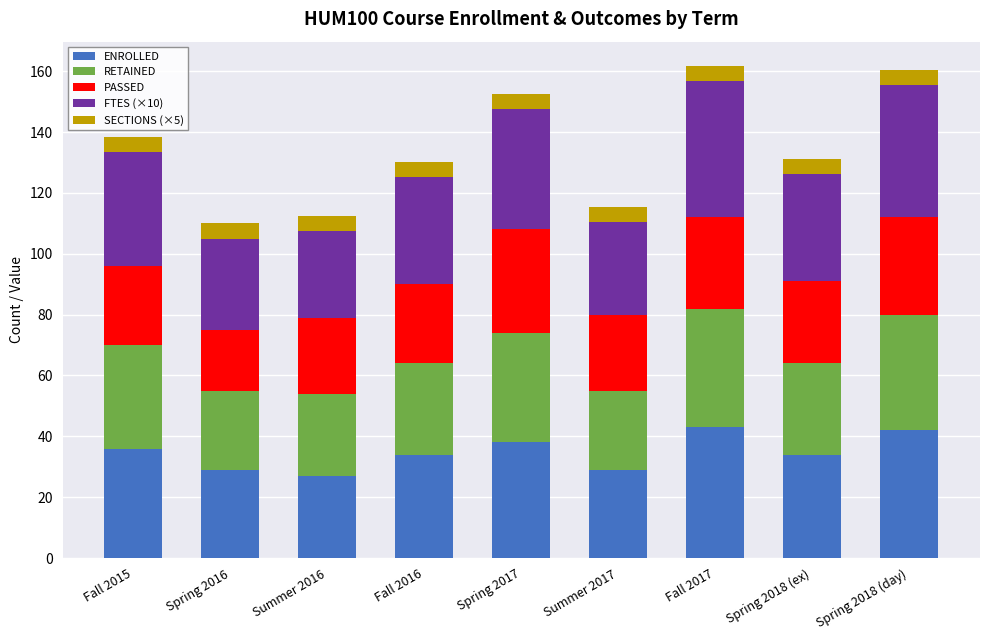

What is the total value across all series at Spring 2016?

110.0